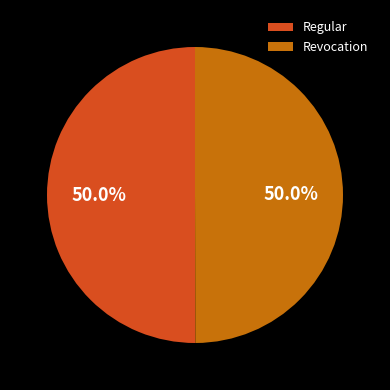

Is the sum of Regular and Revocation greater than half?

Yes